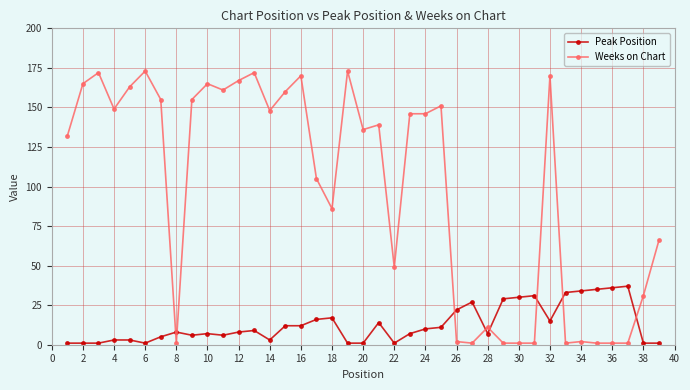

At how many categories does at least one series exceed 89?

23